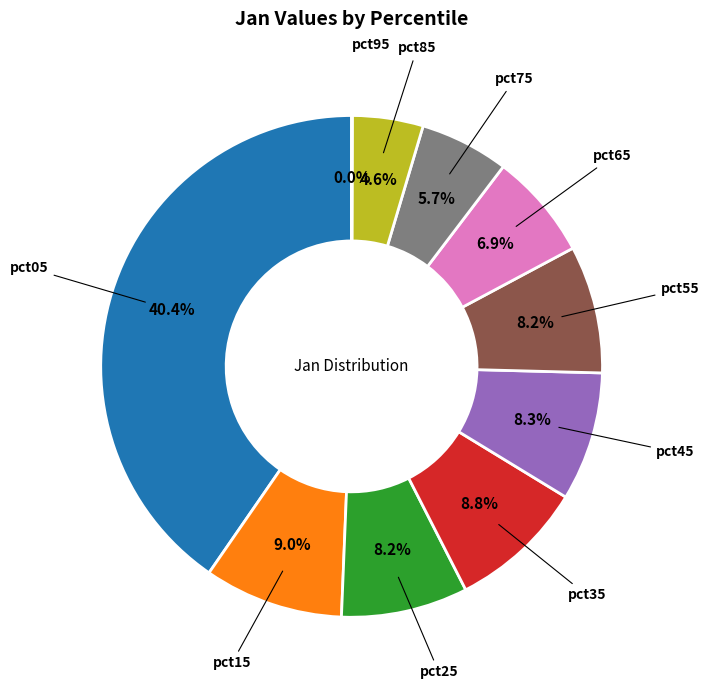

Does any single category account for the majority?

No